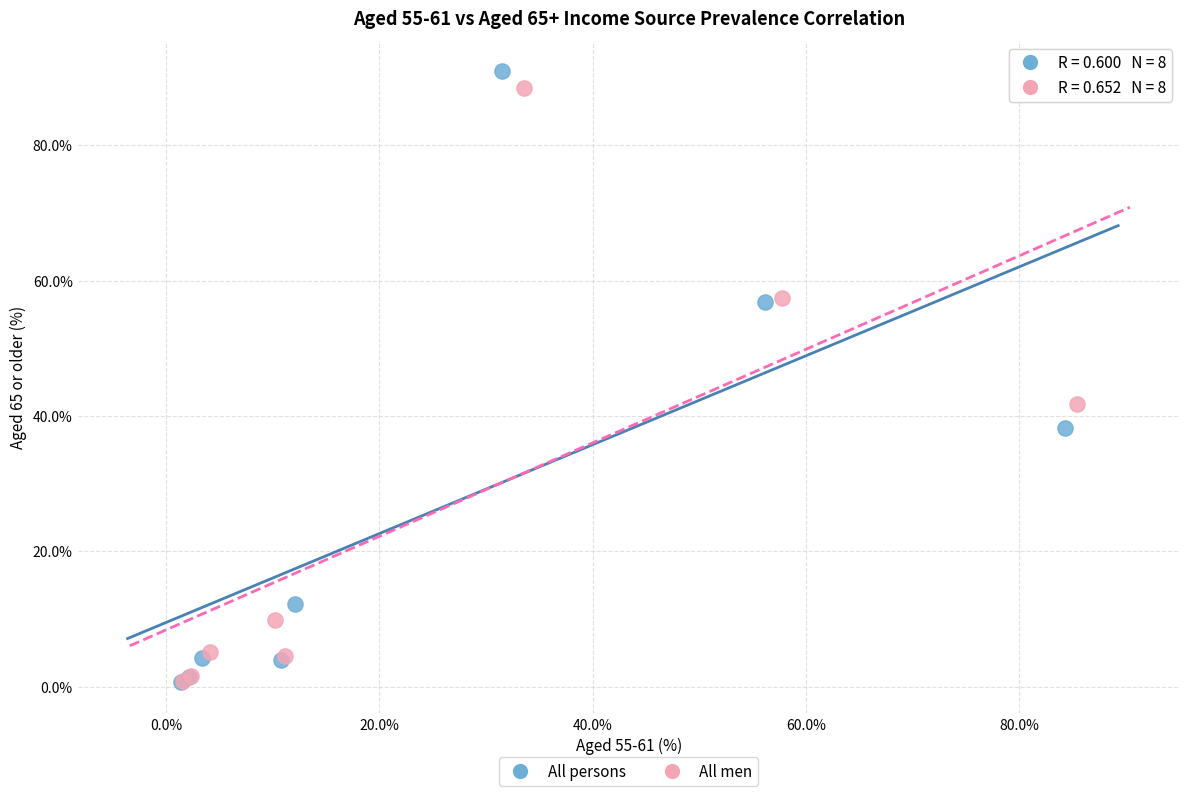

What are all the series names shown in the legend?

All persons, All men